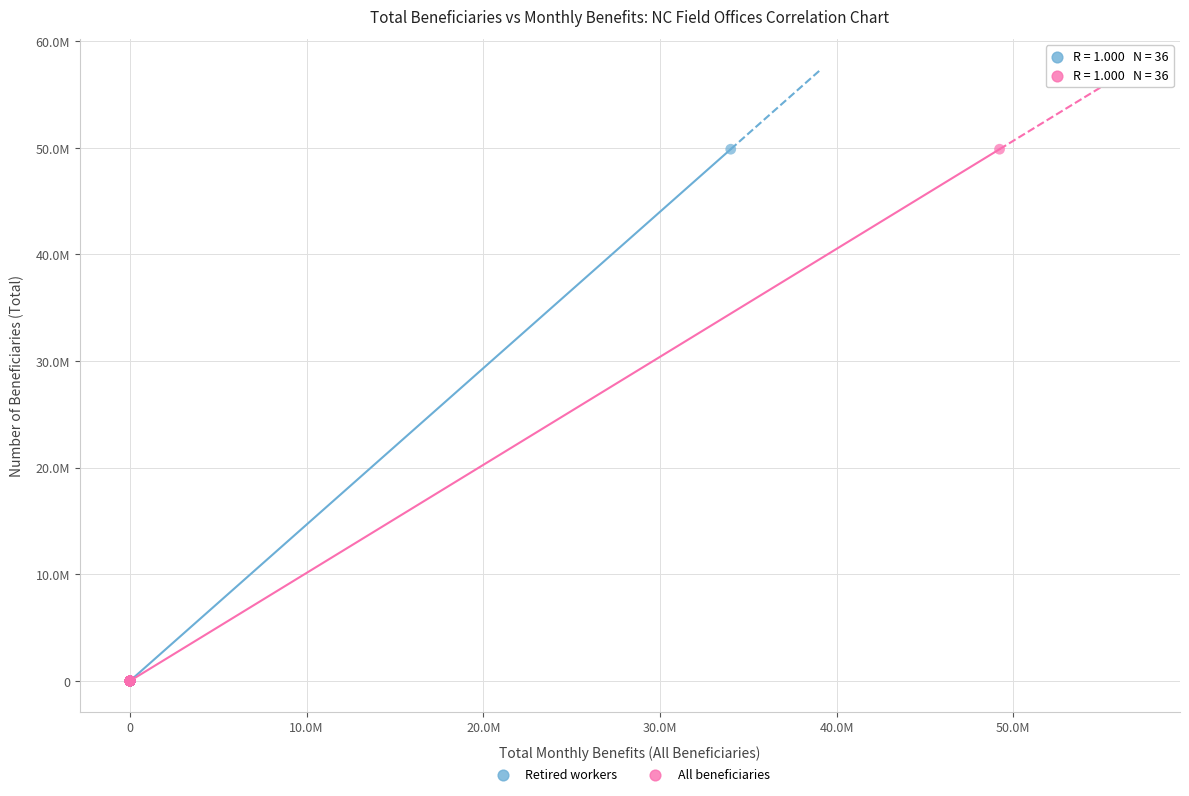

What are all the series names shown in the legend?

Retired workers, All beneficiaries